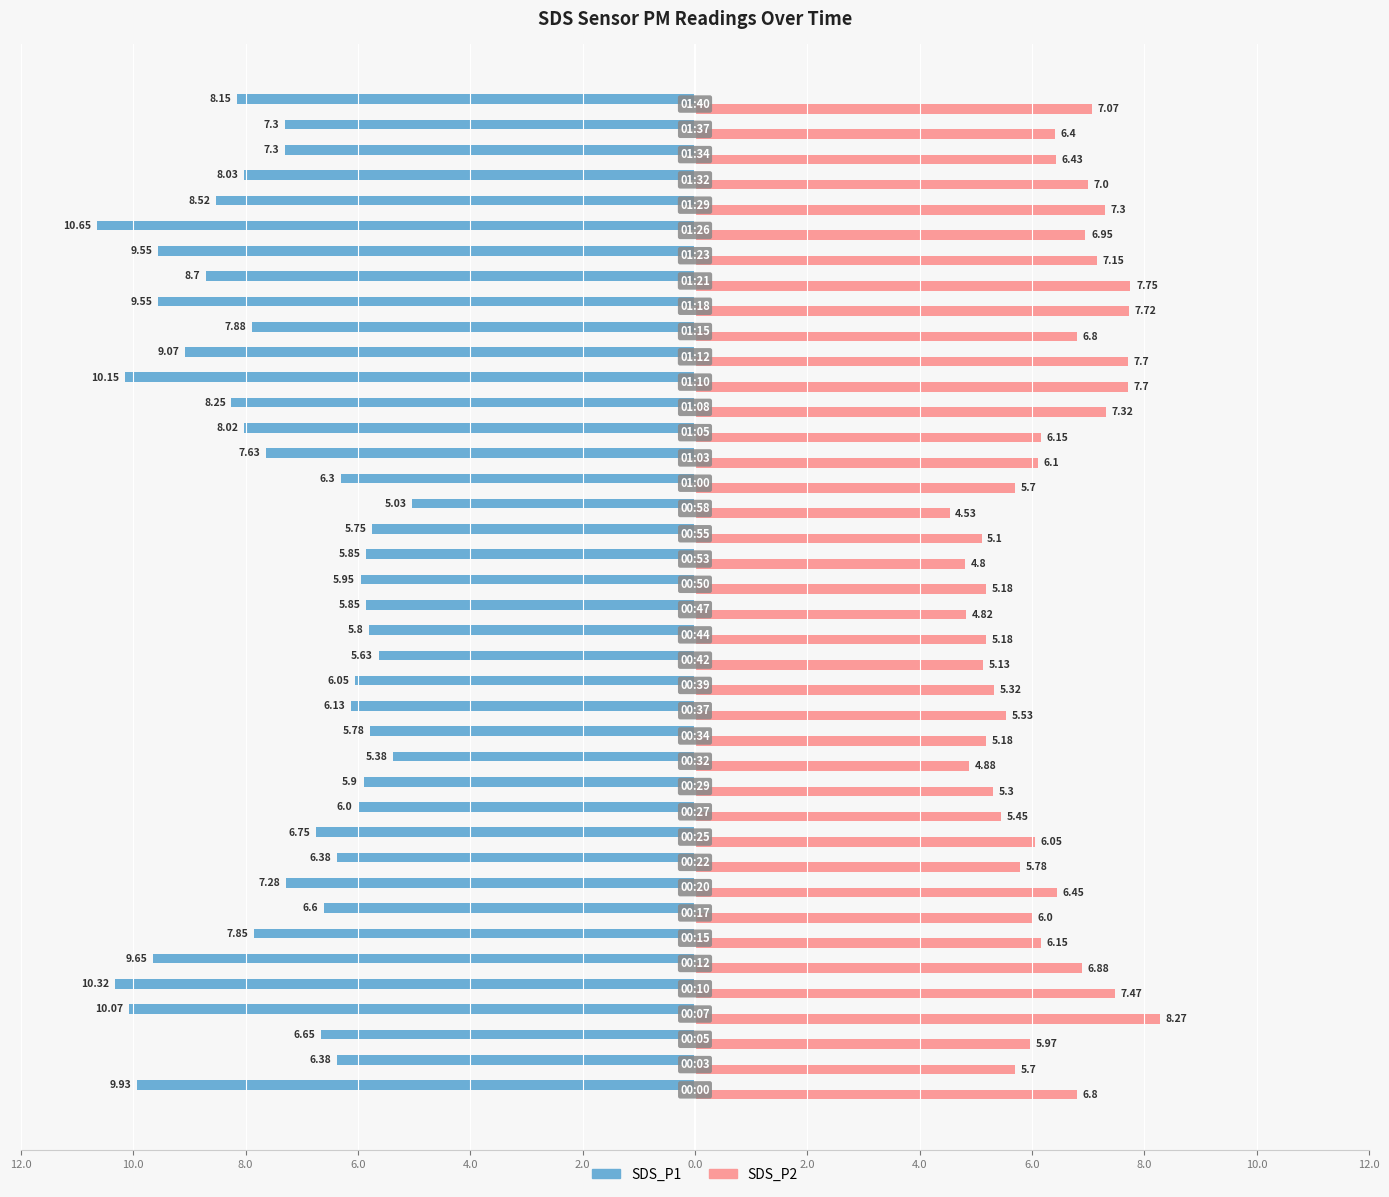

Reading left to right, extract all data points from this chart.

SDS_P1: -9.9	-6.4	-6.7	-10.1	-10.3	-9.7	-7.8	-6.6	-7.3	-6.4	-6.8	-6.0	-5.9	-5.4	-5.8	-6.1	-6.0	-5.6	-5.8	-5.8	-6.0	-5.8	-5.8	-5.0	-6.3	-7.6	-8.0	-8.2	-10.2	-9.1	-7.9	-9.6	-8.7	-9.6	-10.7	-8.5	-8.0	-7.3	-7.3	-8.2
SDS_P2: 6.8	5.7	6.0	8.3	7.5	6.9	6.2	6.0	6.5	5.8	6.0	5.5	5.3	4.9	5.2	5.5	5.3	5.1	5.2	4.8	5.2	4.8	5.1	4.5	5.7	6.1	6.2	7.3	7.7	7.7	6.8	7.7	7.8	7.2	7.0	7.3	7.0	6.4	6.4	7.1